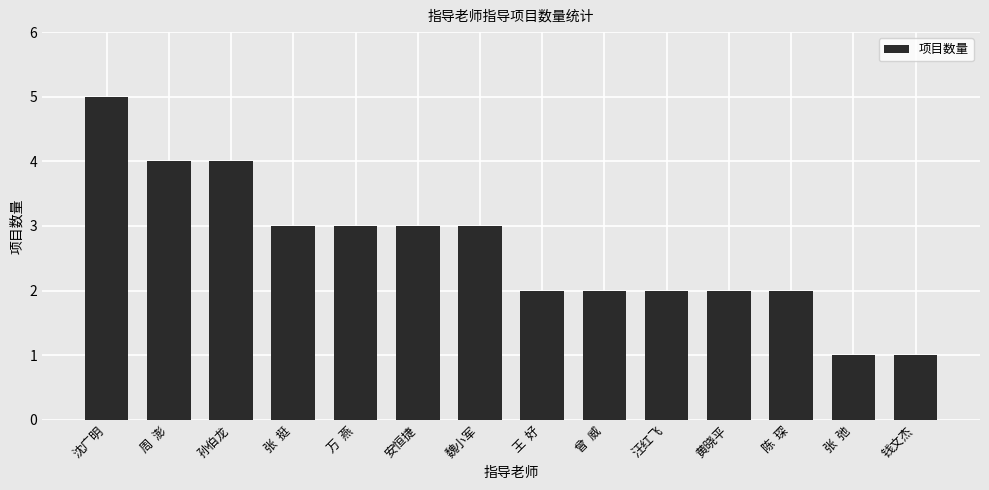

The chart shows a value of 1 at 曾  威. True or false?

False